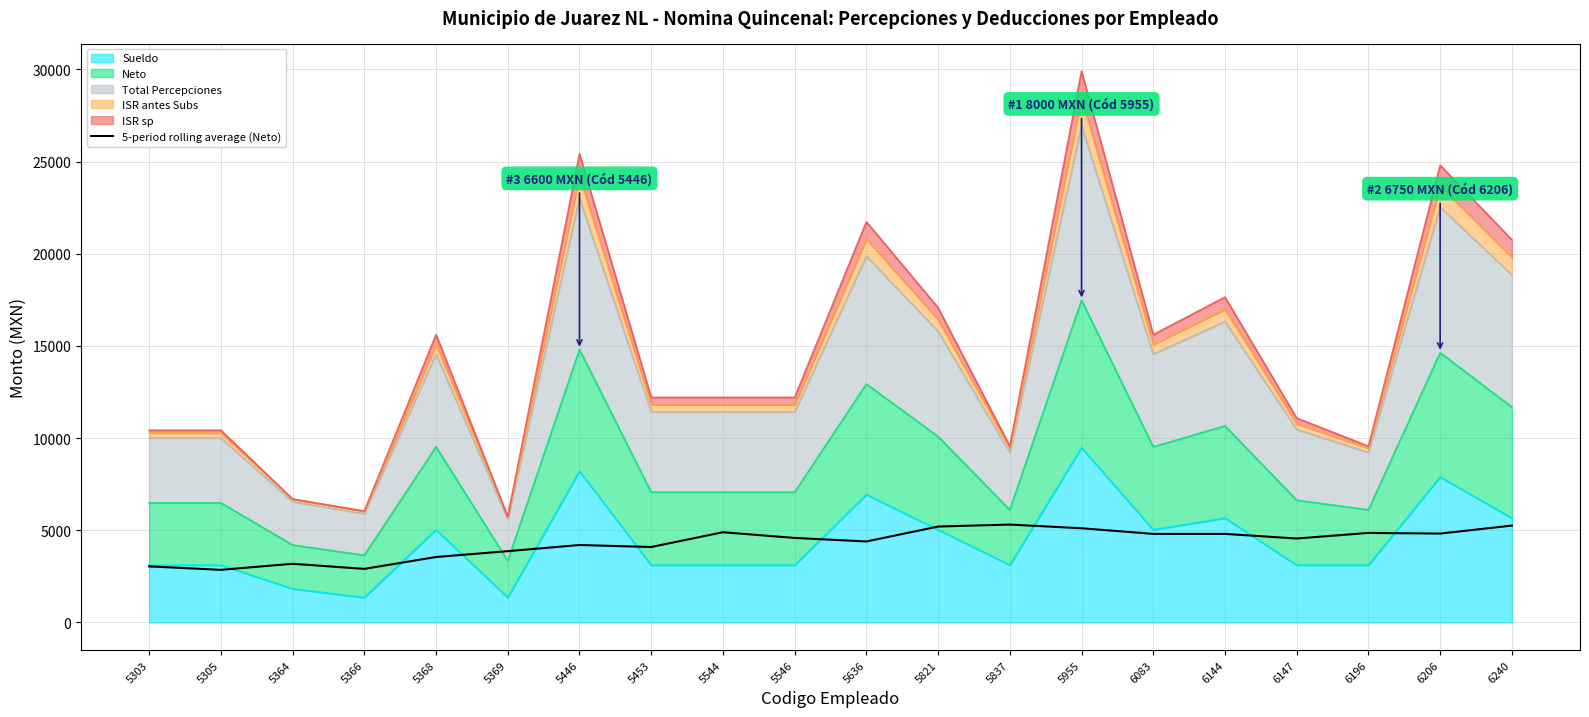

How many points are higher than both their immediate neighbors (excluding endpoints)?

5